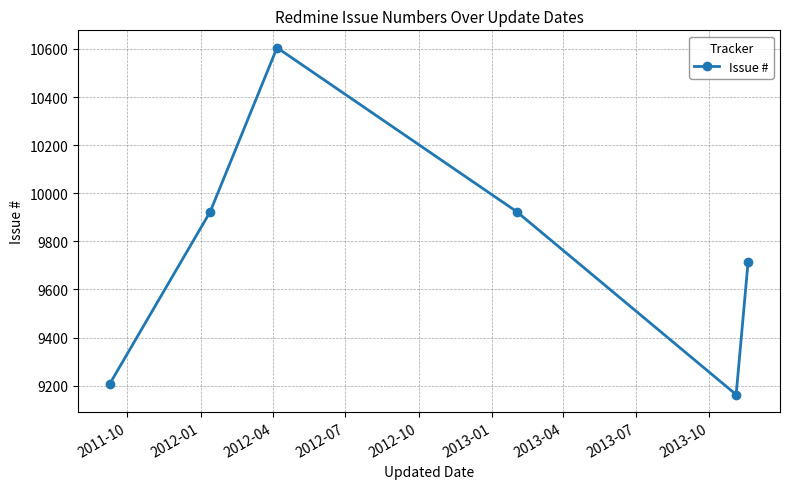

What is the smallest value displayed?

9163